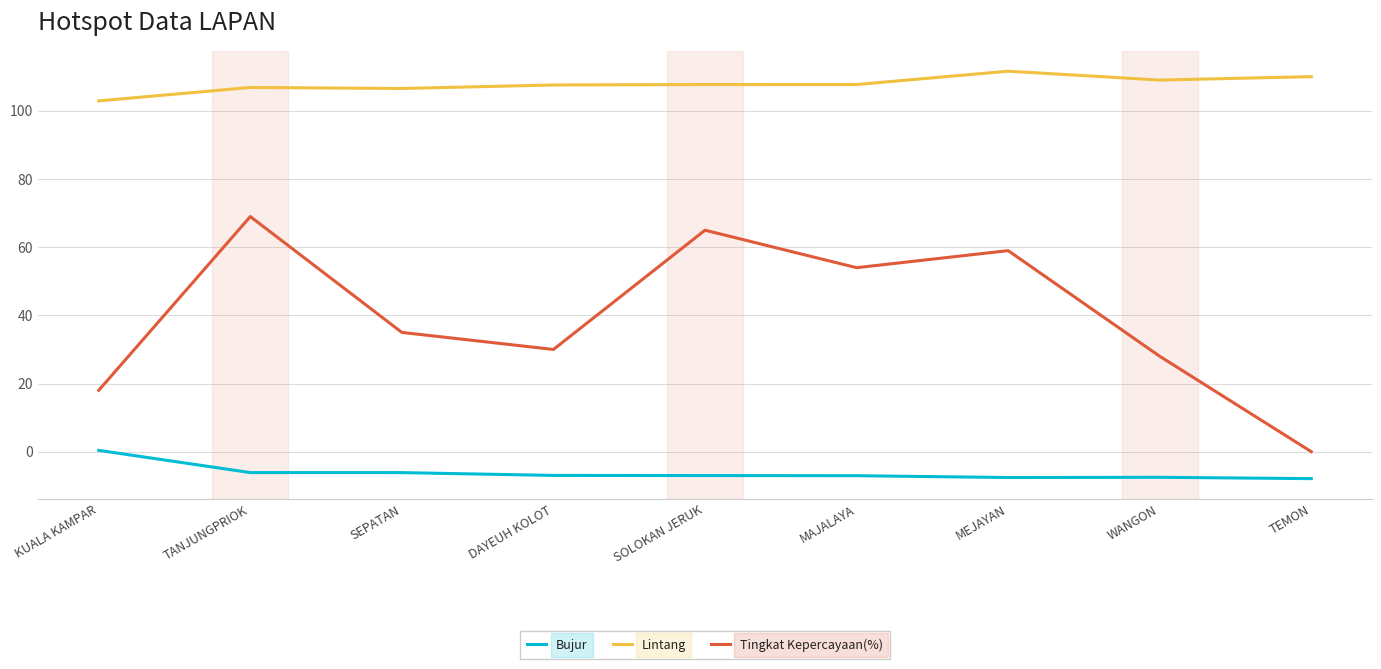

What is the total value across all series at WANGON?

129.5